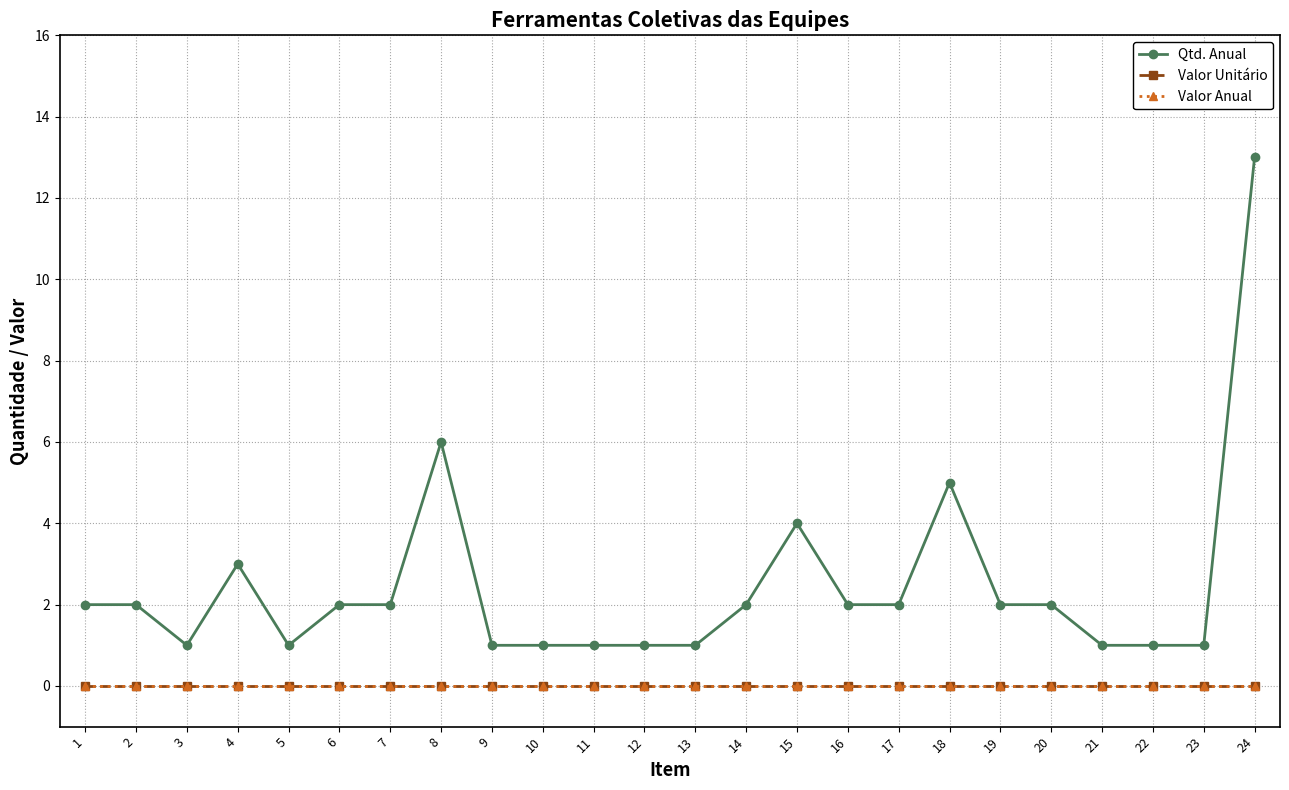

Rank the series at 4 from lowest to highest value.

Valor Unitário, Valor Anual, Qtd. Anual